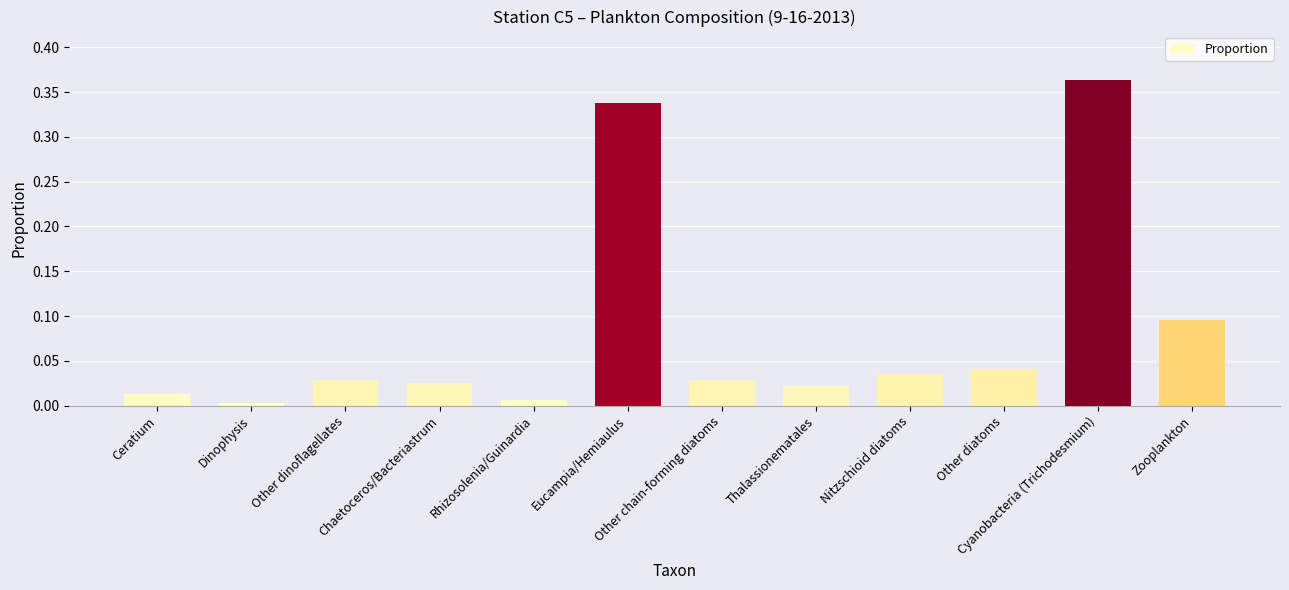

What is the sum of all values?

1.0